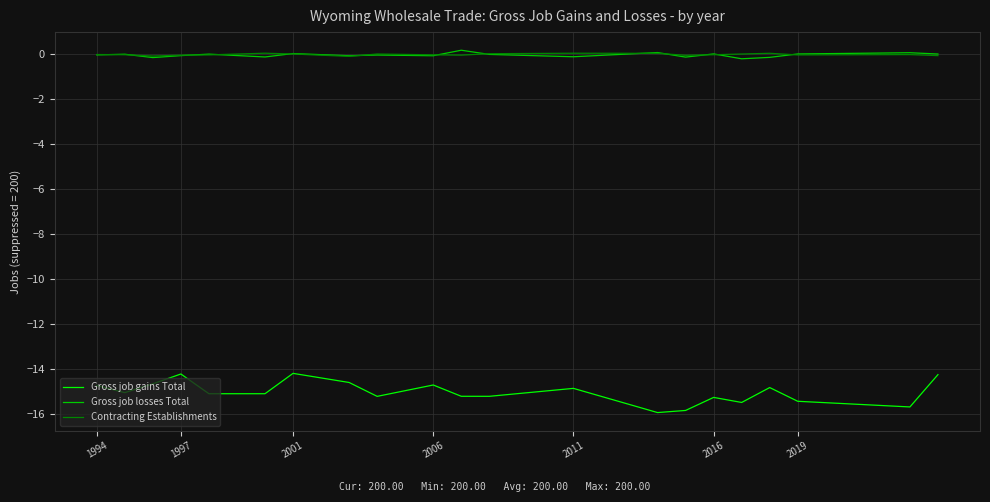

Count the number of categories in the chart.

21